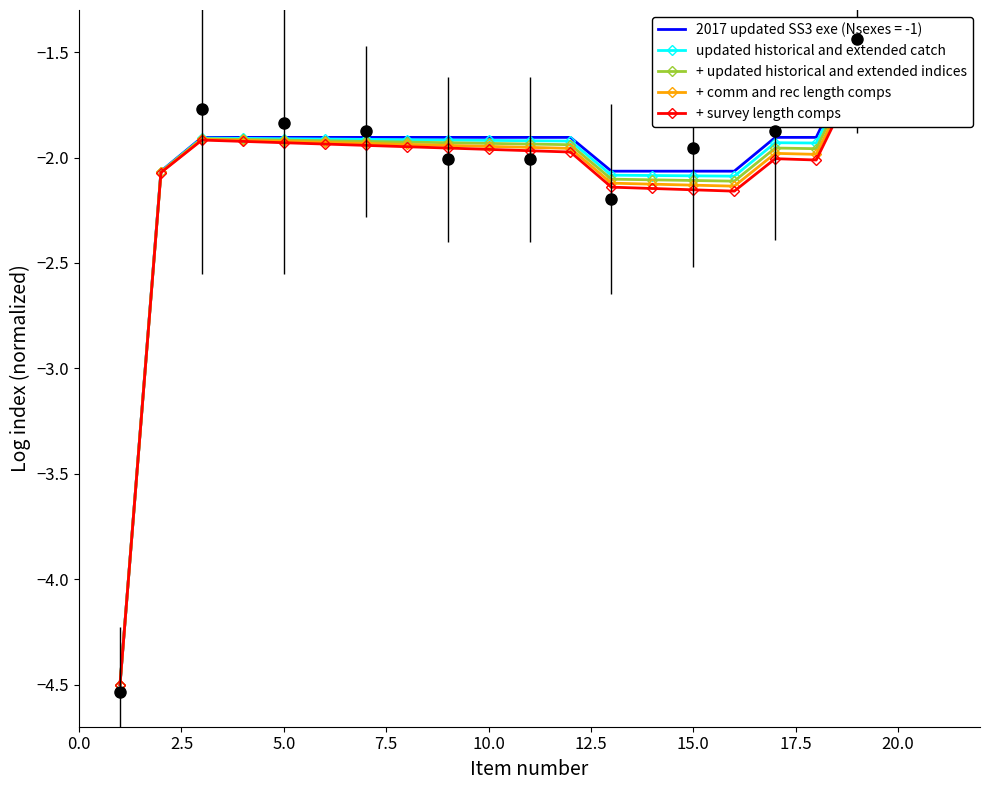

What is the difference between the maximum and minimum values in the + updated historical and extended indices series?

2.9